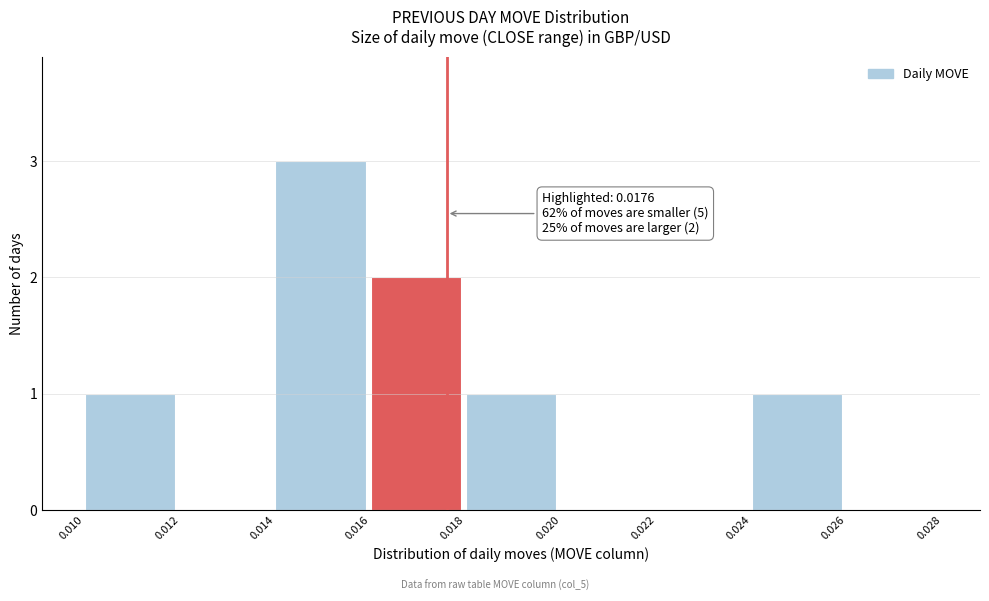

Over which range of the x-axis is the bar tallest?

0.014 to 0.016